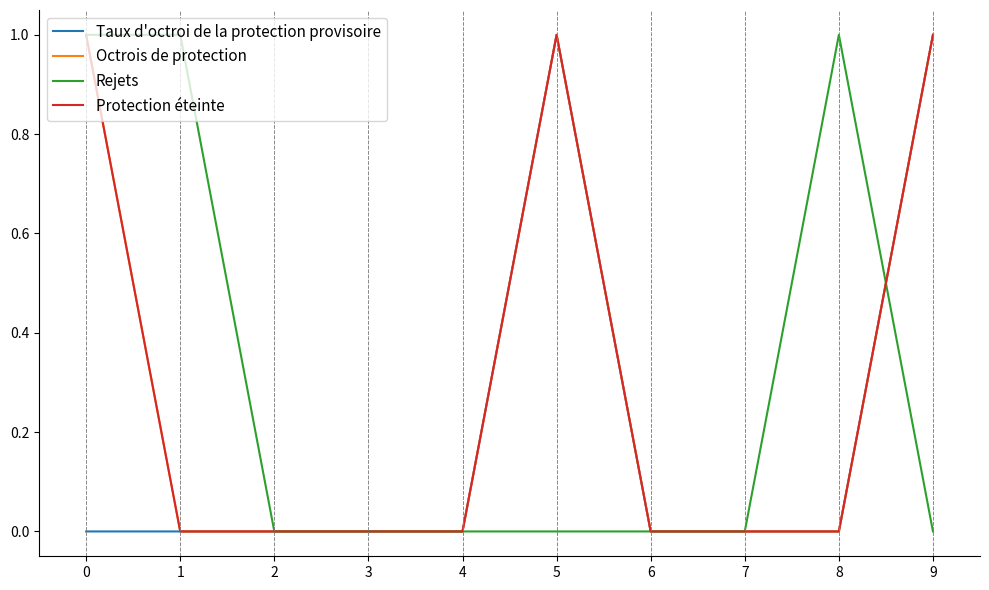

Does the chart have visible grid lines?

No